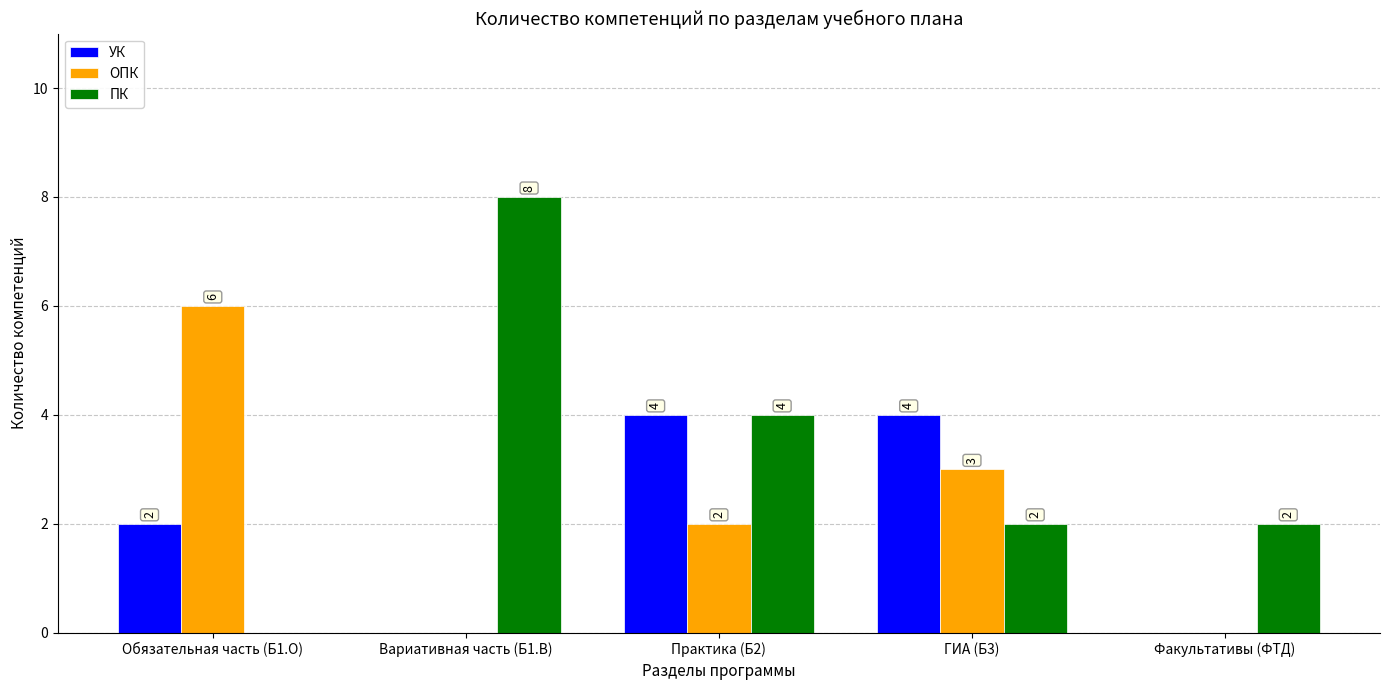

How many distinct data groups are displayed?

3